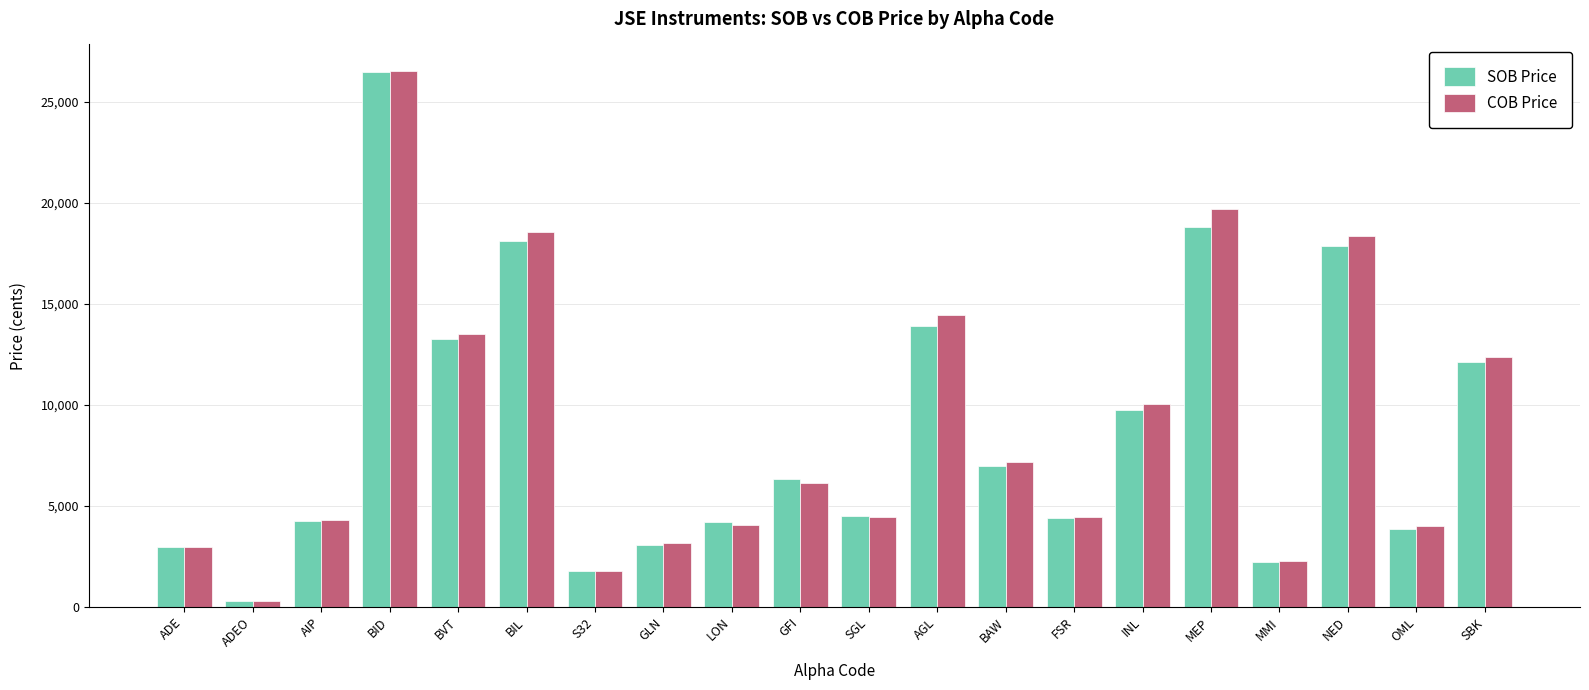

Where is COB Price nearest to the value 13410?

BVT